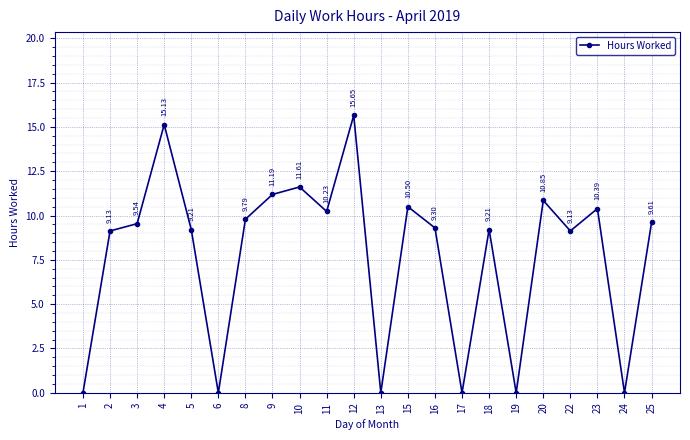

Is it true that the value at 8 is 9.8?

True